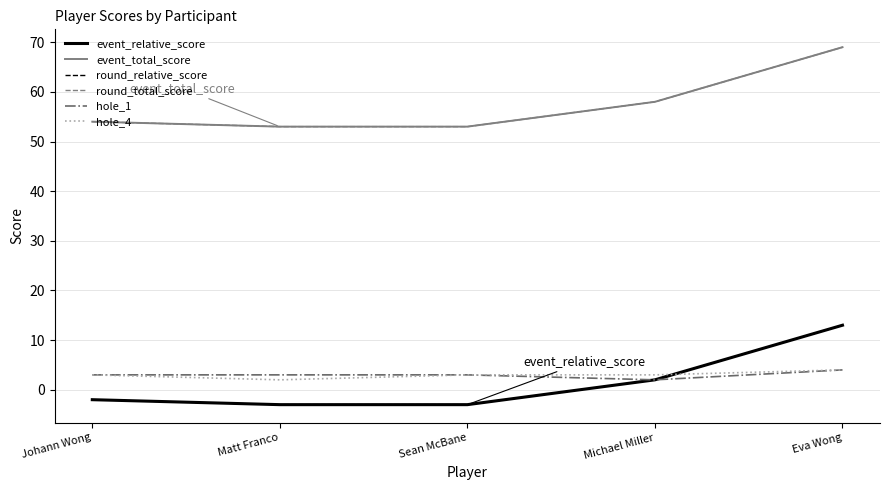

What is the minimum value shown in the chart?

-3